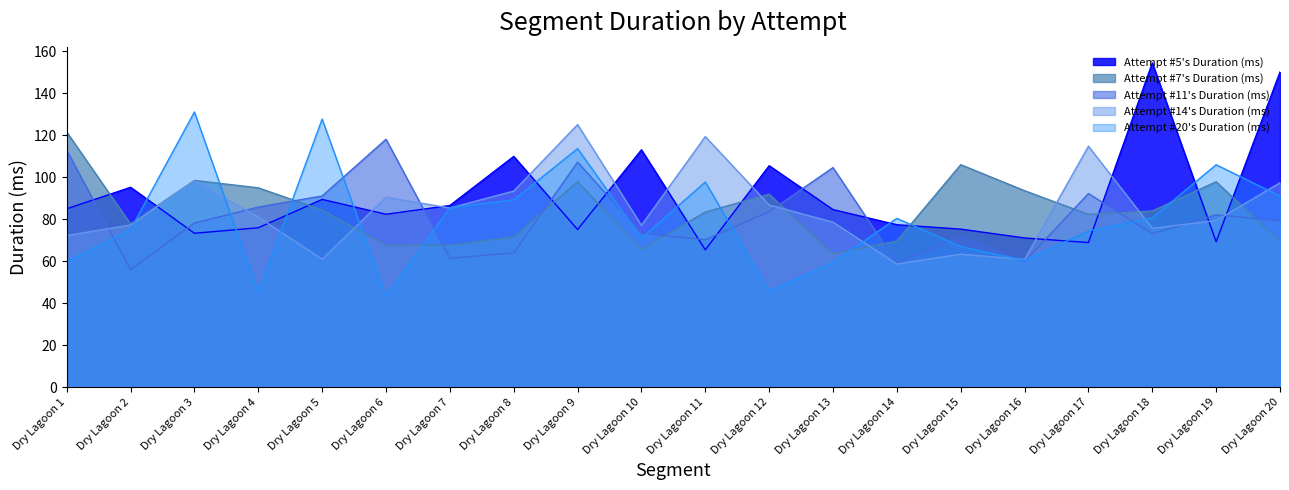

Which series ends up on top after the final intersection of Attempt #11's Duration (ms) and Attempt #14's Duration (ms)?

Attempt #14's Duration (ms)